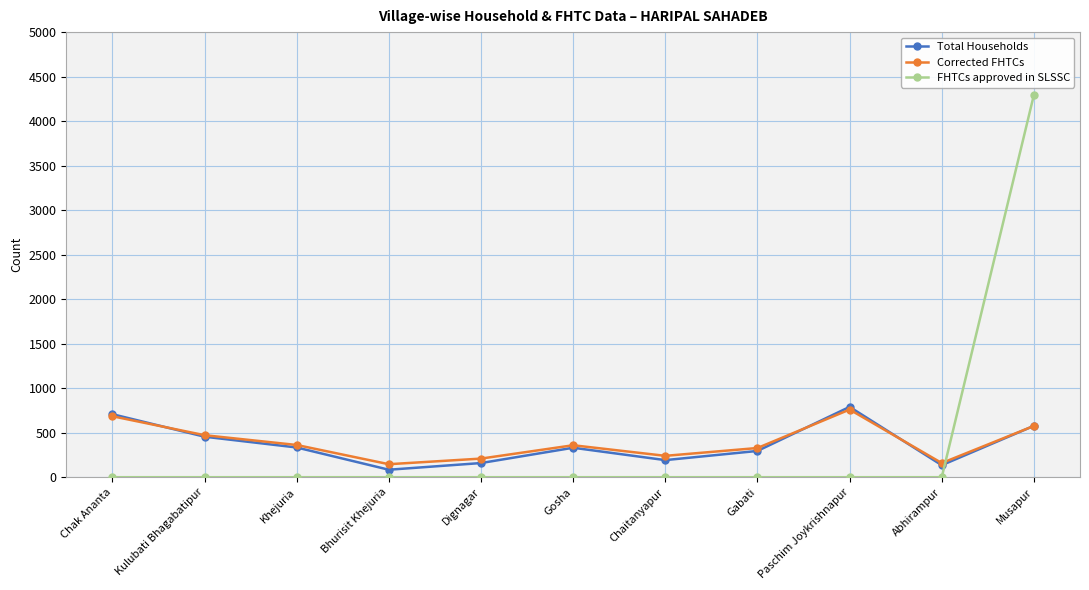

What is the difference between the Total Households values at Musapur and Gabati?

282